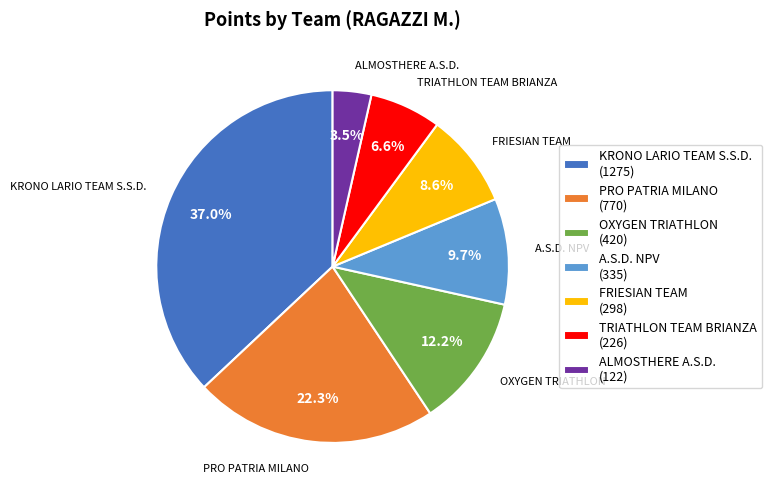

The PRO PATRIA MILANO slice represents 22% of the pie. True or false?

True